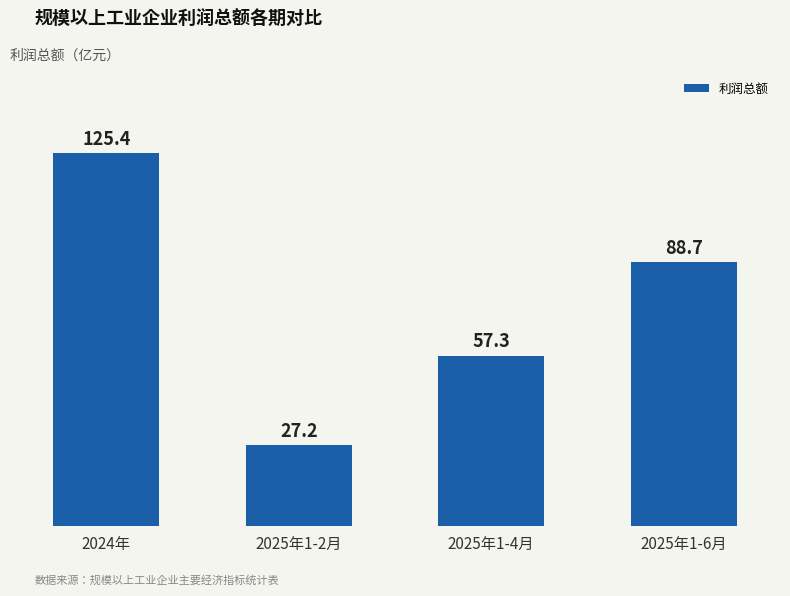

What is the label of the 3rd bar from the right?

2025年1-2月